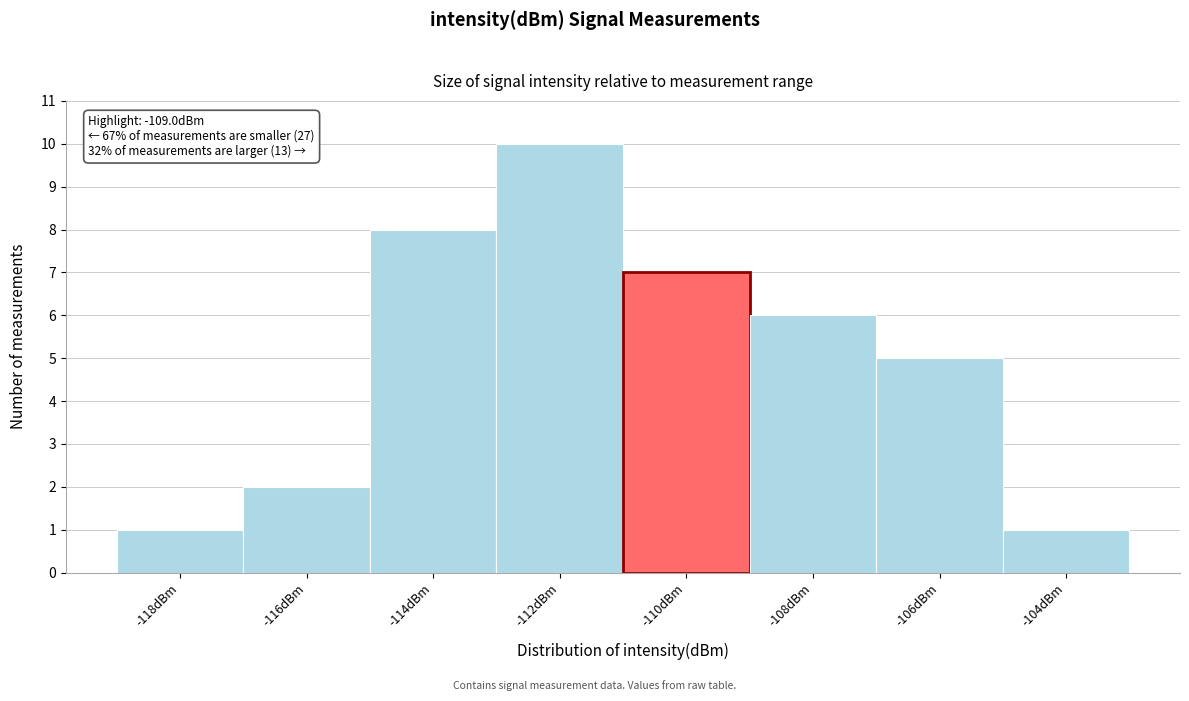

Reading right to left, extract all data points from this chart.

-104dBm=1	-106dBm=5	-108dBm=6	-110dBm=7	-112dBm=10	-114dBm=8	-116dBm=2	-118dBm=1